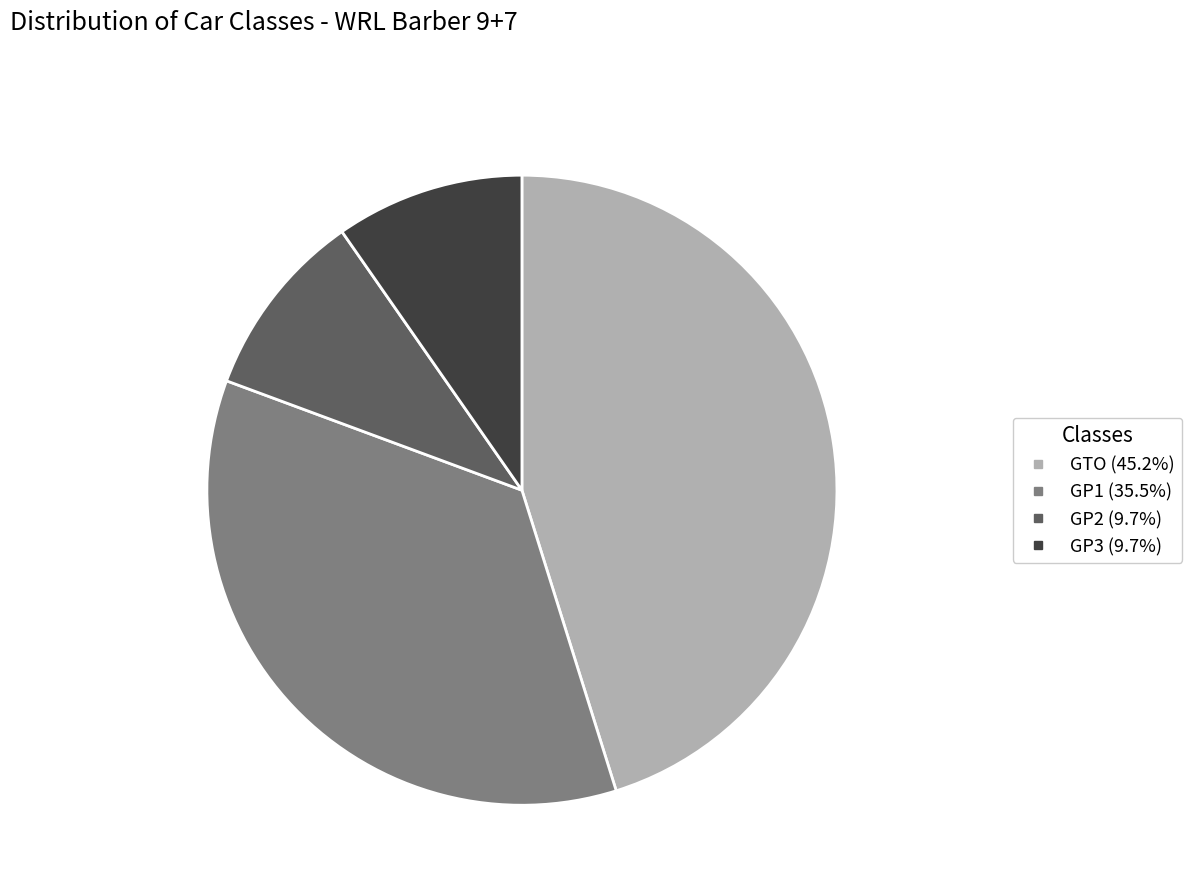

The GTO slice represents 45% of the pie. True or false?

True